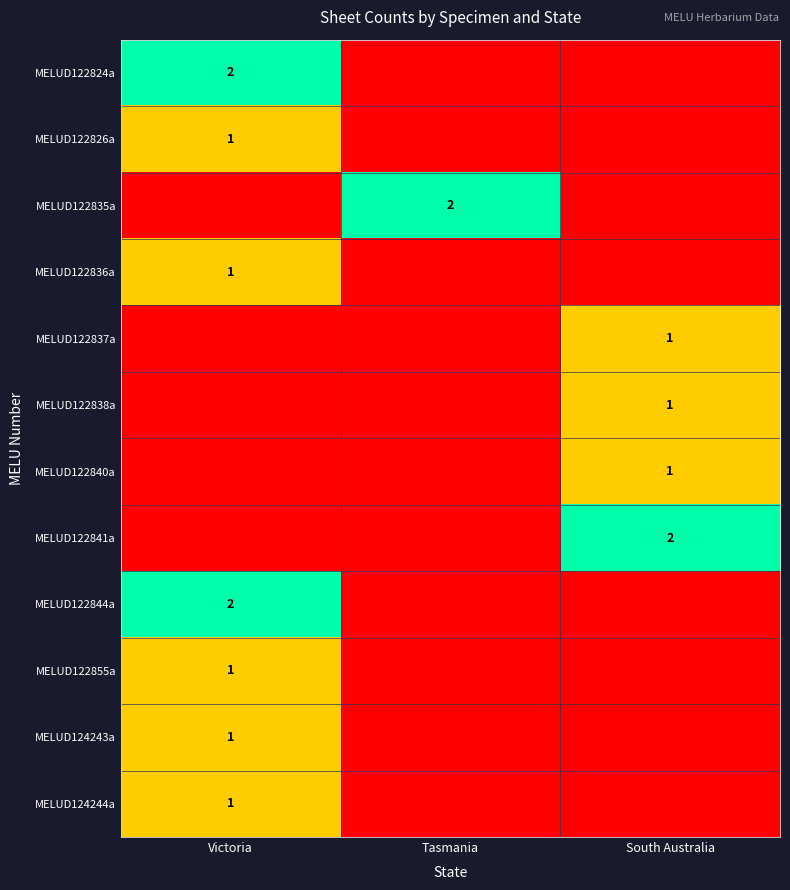

True or false: MELUD124243a has a value of 1 at Victoria.

True